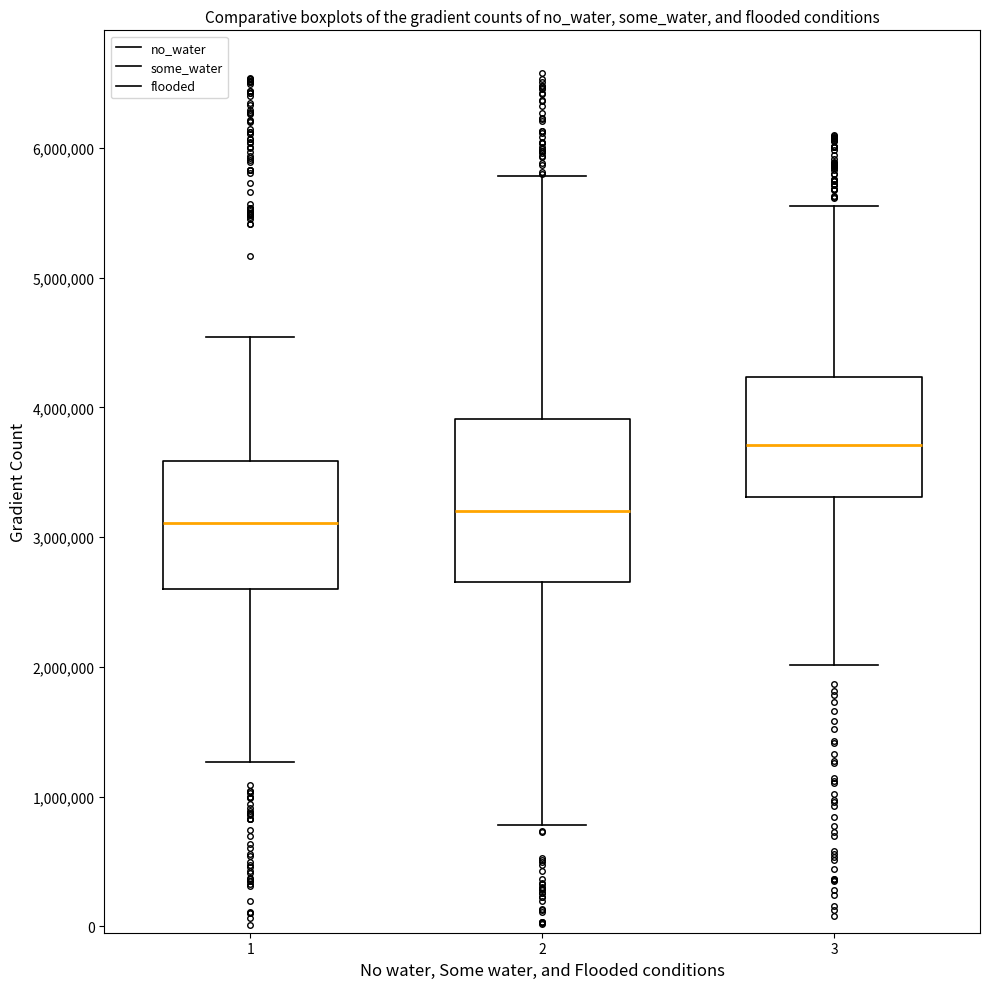

Reading left to right, read every box against the y-axis: the position of its median line, the range the box covers, and the ends of its whiskers. The values are not printed on the chart, so give them approximately, as read against the axis.

1: median 3100000, box 2600000 to 3600000, whiskers 1300000 to 4500000
2: median 3200000, box 2700000 to 3900000, whiskers 800000 to 5800000
3: median 3700000, box 3300000 to 4200000, whiskers 2000000 to 5600000